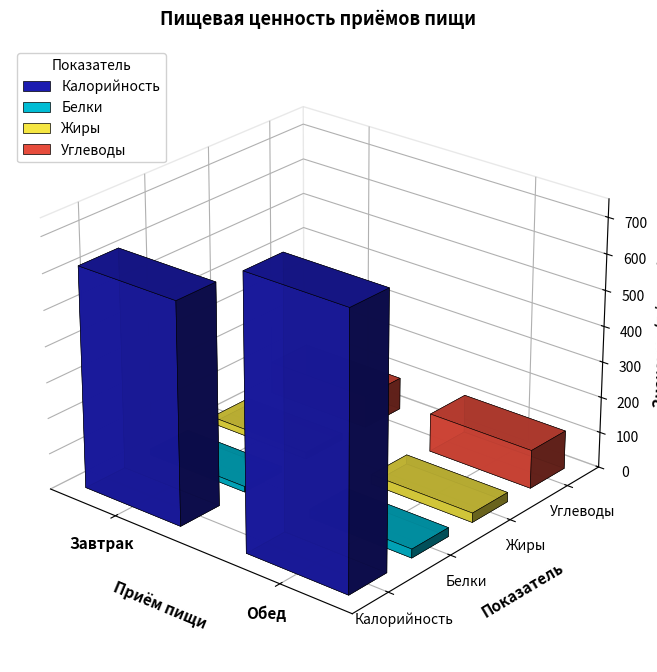

How many bars are there in each group?

4